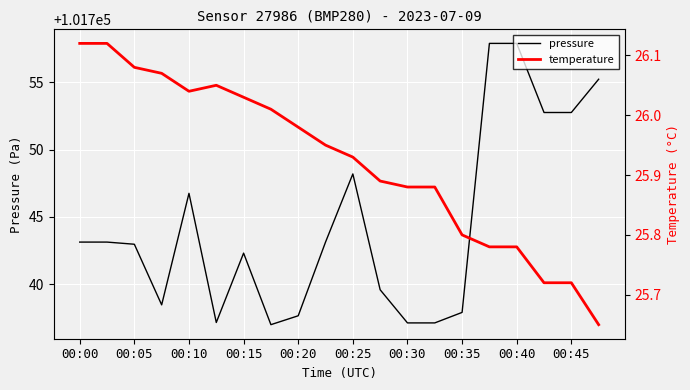

What is the difference between the maximum and second lowest values in the temperature series?

0.4